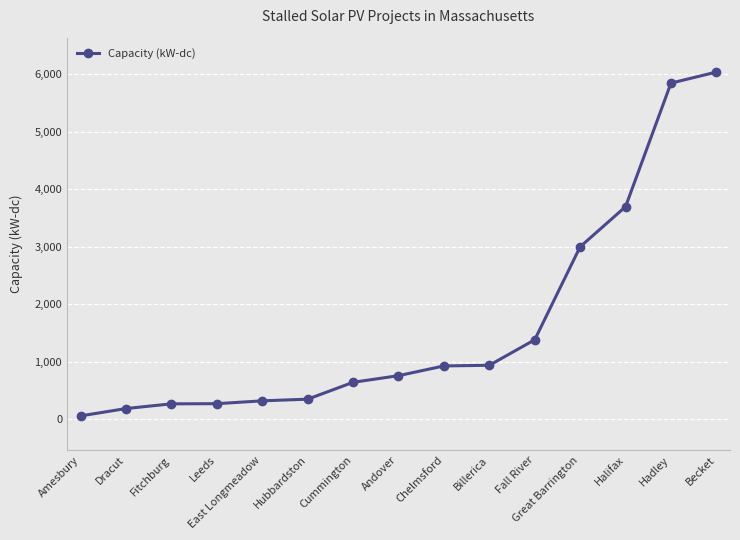

How many data points are less than 757?

7